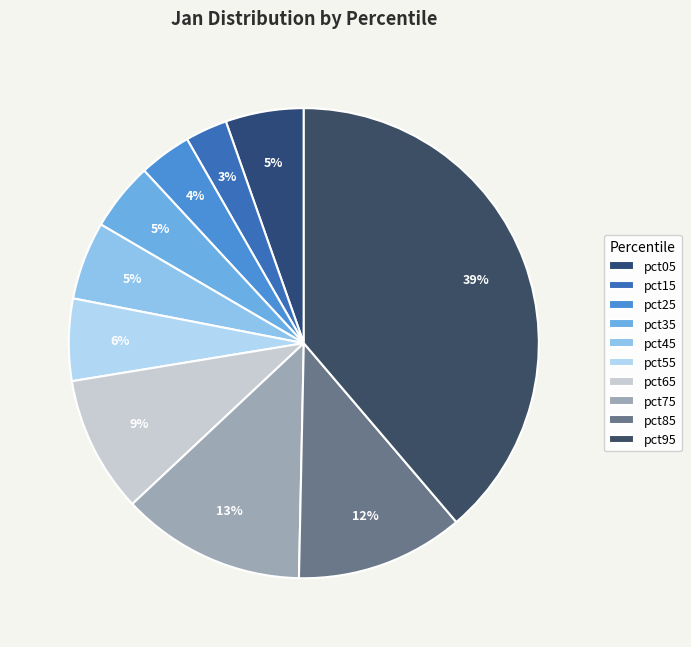

The pct85 slice represents 1% of the pie. True or false?

False